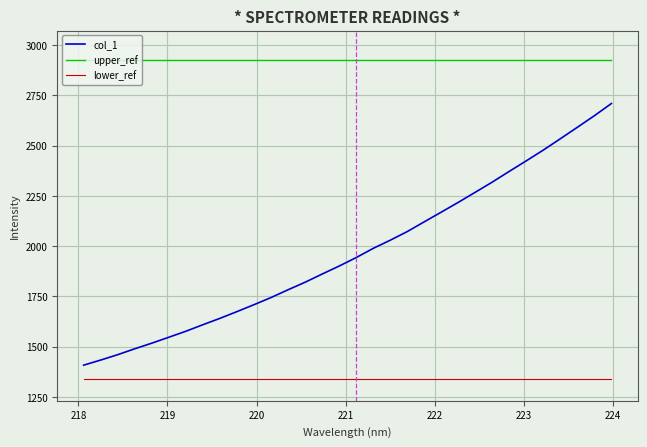

Reading right to left, transcribe all the data shown in this chart.

col_1: 2709.9	2649.3	2591.7	2534.7	2478.4	2424.9	2372.5	2319.1	2268.4	2218.1	2169.4	2121.2	2072.5	2029.5	1989.0	1943.2	1901.0	1861.2	1820.4	1783.0	1744.4	1708.7	1674.3	1640.7	1609.1	1576.5	1546.7	1517.2	1489.2	1459.9	1433.1	1407.6
upper_ref: 2926.7	2926.7	2926.7	2926.7	2926.7	2926.7	2926.7	2926.7	2926.7	2926.7	2926.7	2926.7	2926.7	2926.7	2926.7	2926.7	2926.7	2926.7	2926.7	2926.7	2926.7	2926.7	2926.7	2926.7	2926.7	2926.7	2926.7	2926.7	2926.7	2926.7	2926.7	2926.7
lower_ref: 1337.3	1337.3	1337.3	1337.3	1337.3	1337.3	1337.3	1337.3	1337.3	1337.3	1337.3	1337.3	1337.3	1337.3	1337.3	1337.3	1337.3	1337.3	1337.3	1337.3	1337.3	1337.3	1337.3	1337.3	1337.3	1337.3	1337.3	1337.3	1337.3	1337.3	1337.3	1337.3